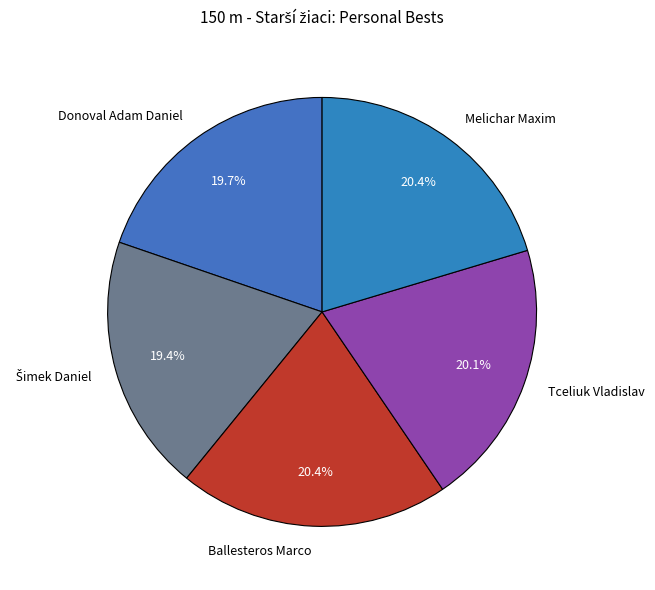

Combined, do Tceliuk Vladislav and Ballesteros Marco account for over 50%?

No